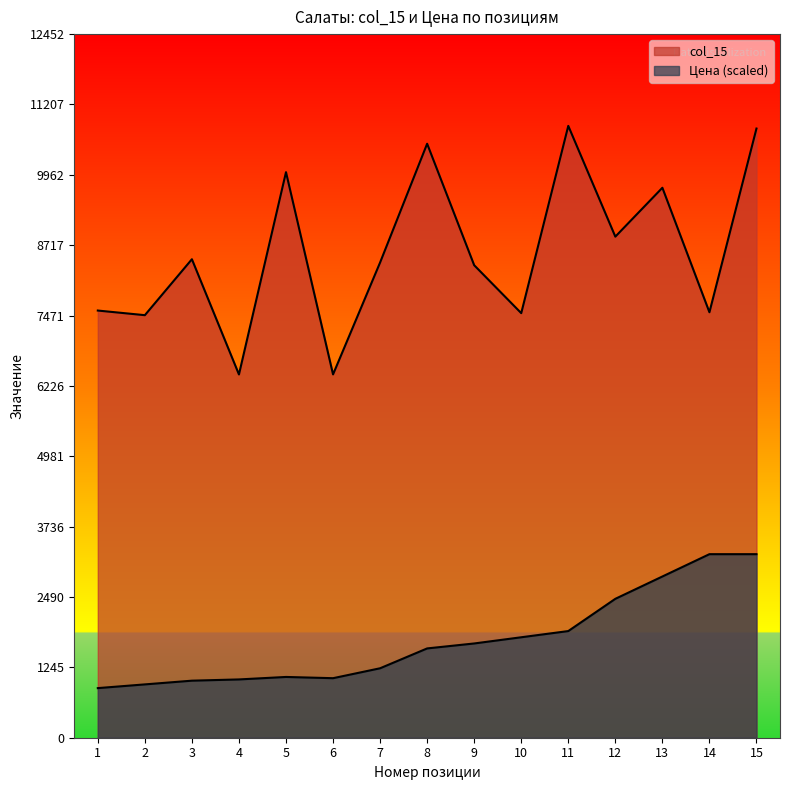

What is the difference between the maximum and second lowest values in the col_15 series?

4398.0